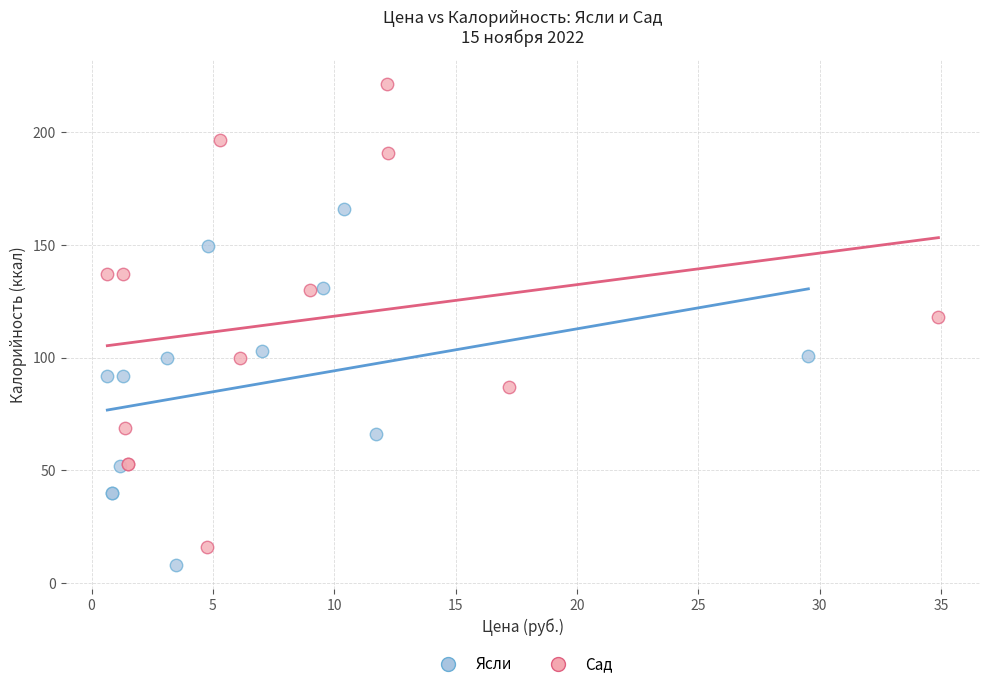

Which series reaches the maximum Y coordinate?

Сад